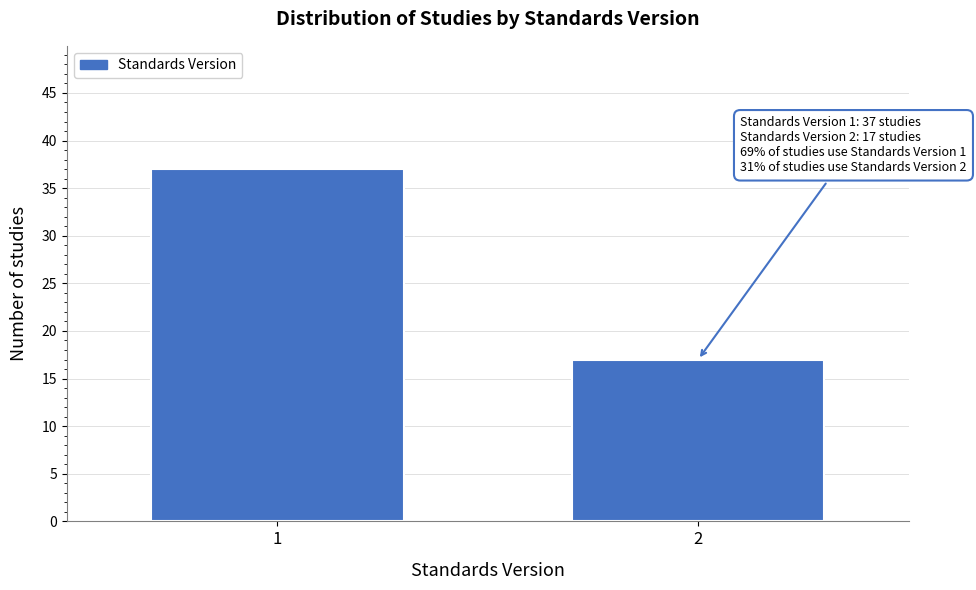

Reading right to left, what are all the values shown in this chart?

17	37